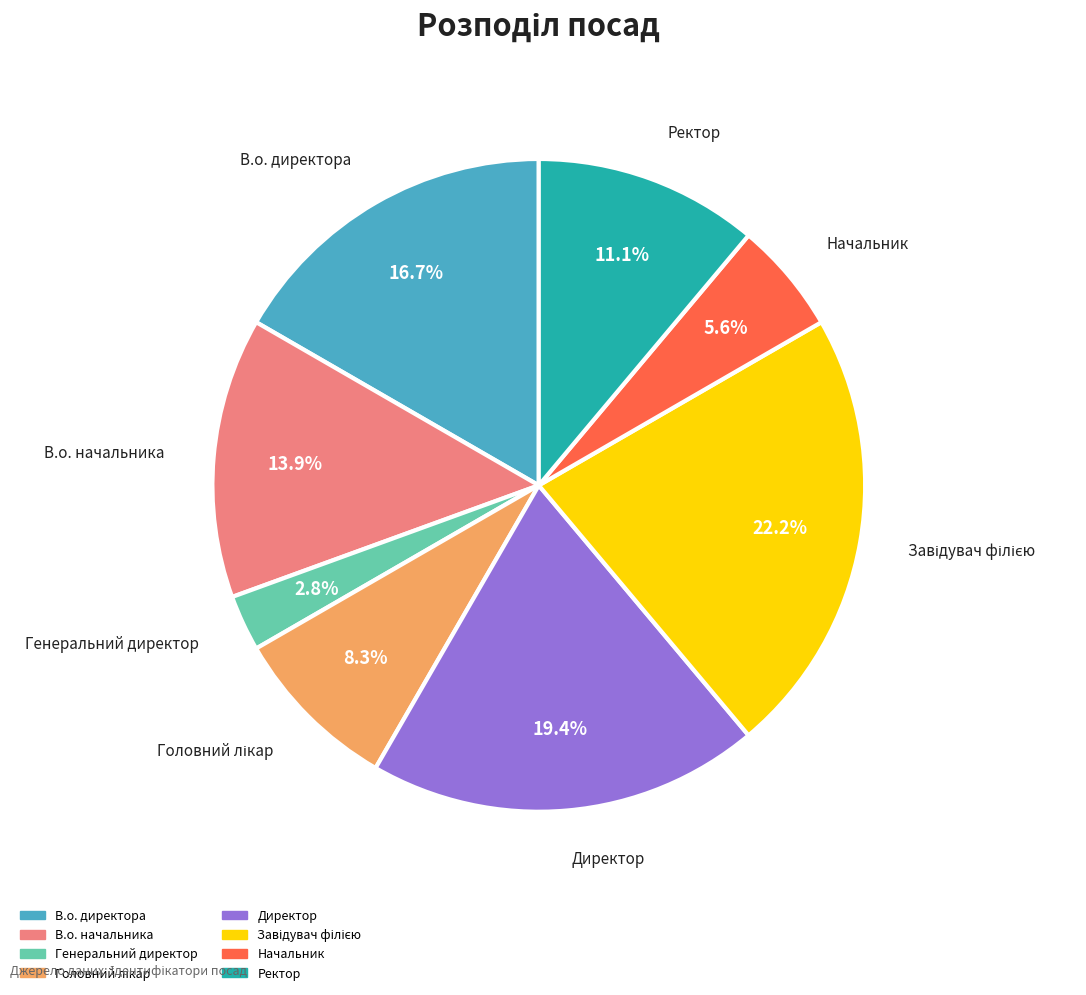

Which category has the smallest portion of the pie?

Генеральний директор